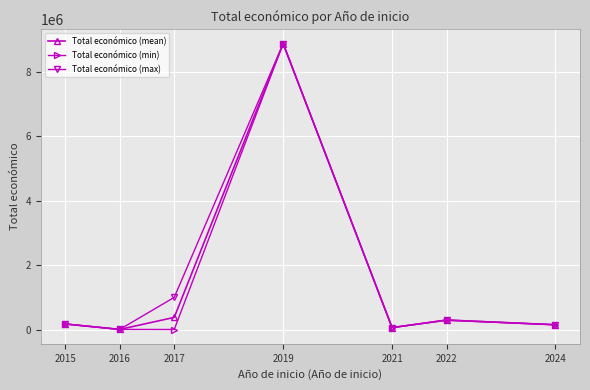

Does the chart display data point markers on the line(s)?

Yes